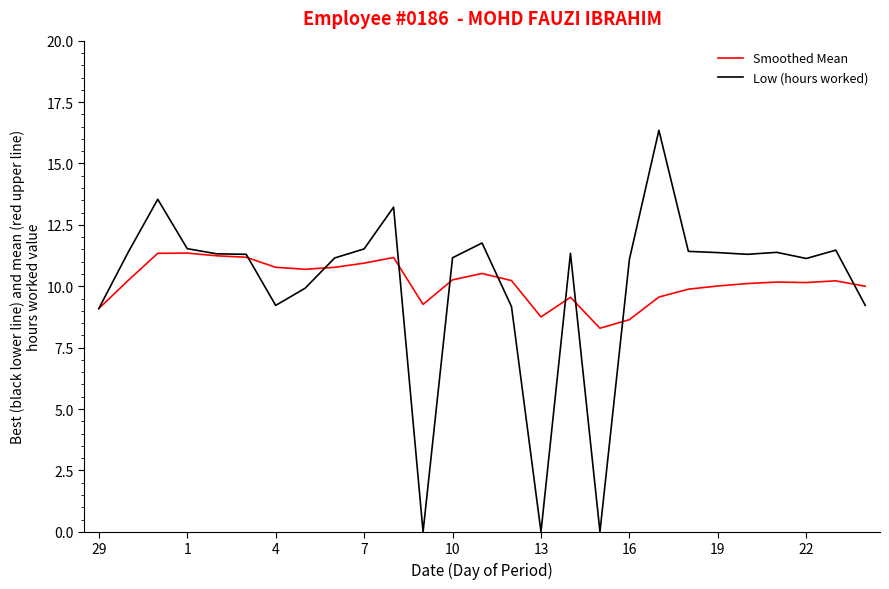

What is the minimum value for Smoothed Mean?

8.3